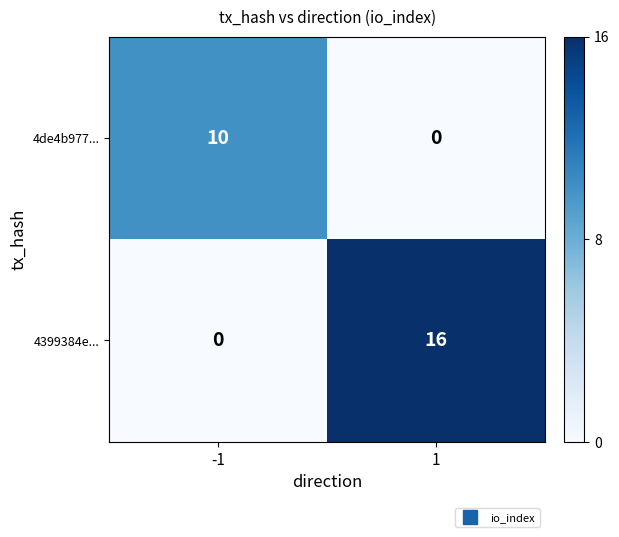

What is the sum of all 4399384e... values?

16